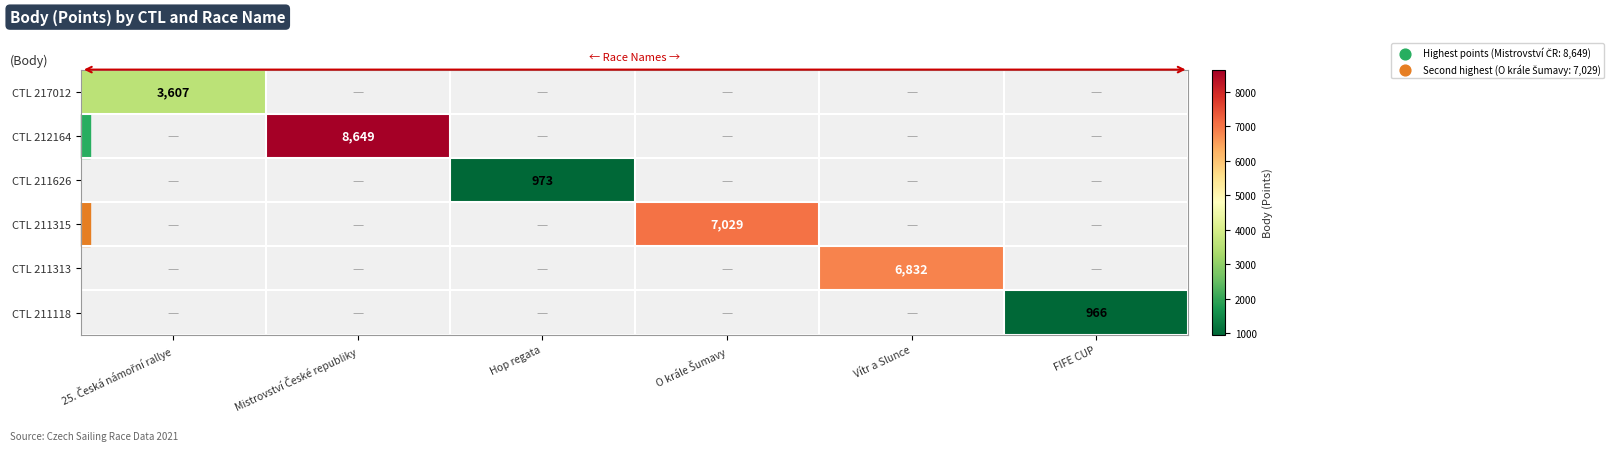

Which label corresponds to the largest value in the chart?

Mistrovství České republiky